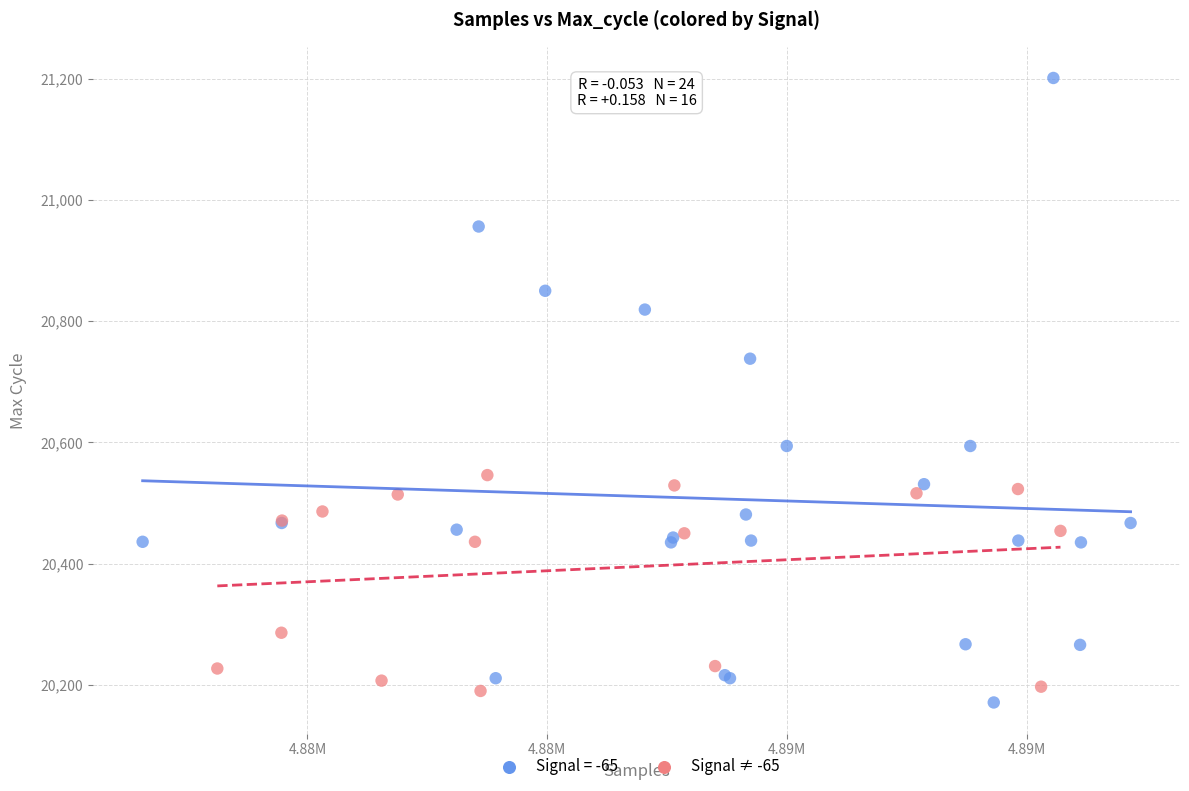

Which series has the widest spread of Y values?

Signal = -65